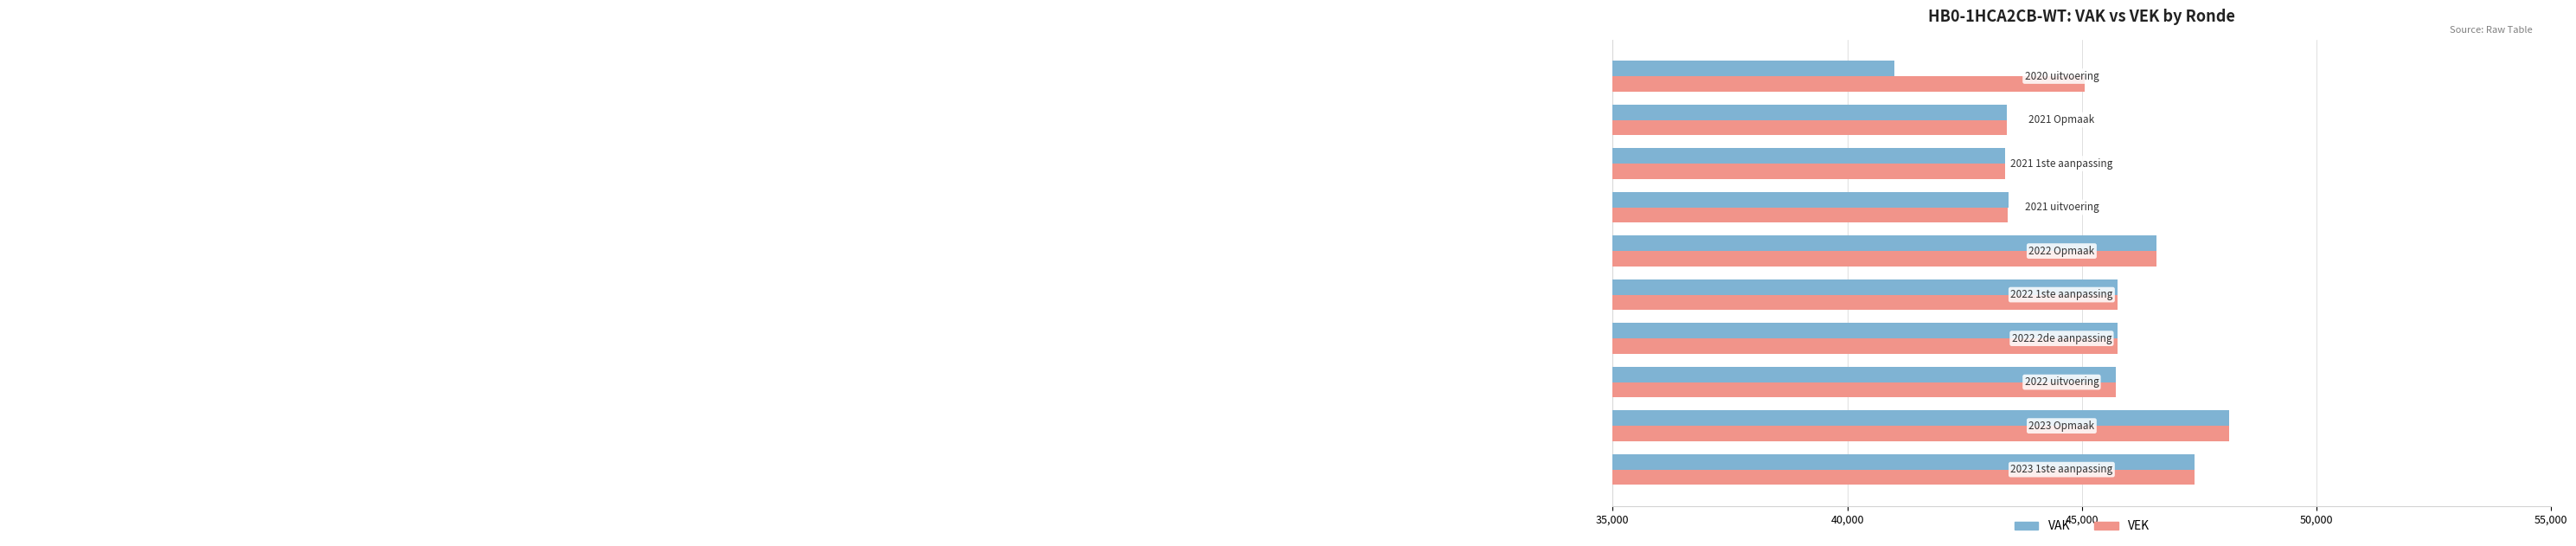

Rank the series by their average value, from highest to lowest.

VEK, VAK